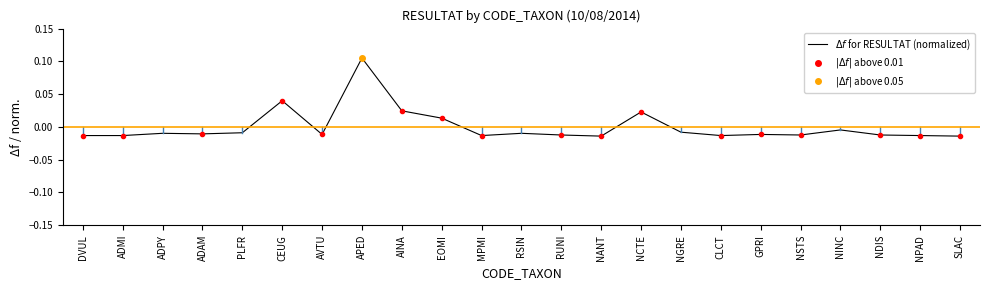

Where does the data first go above 0?

CEUG